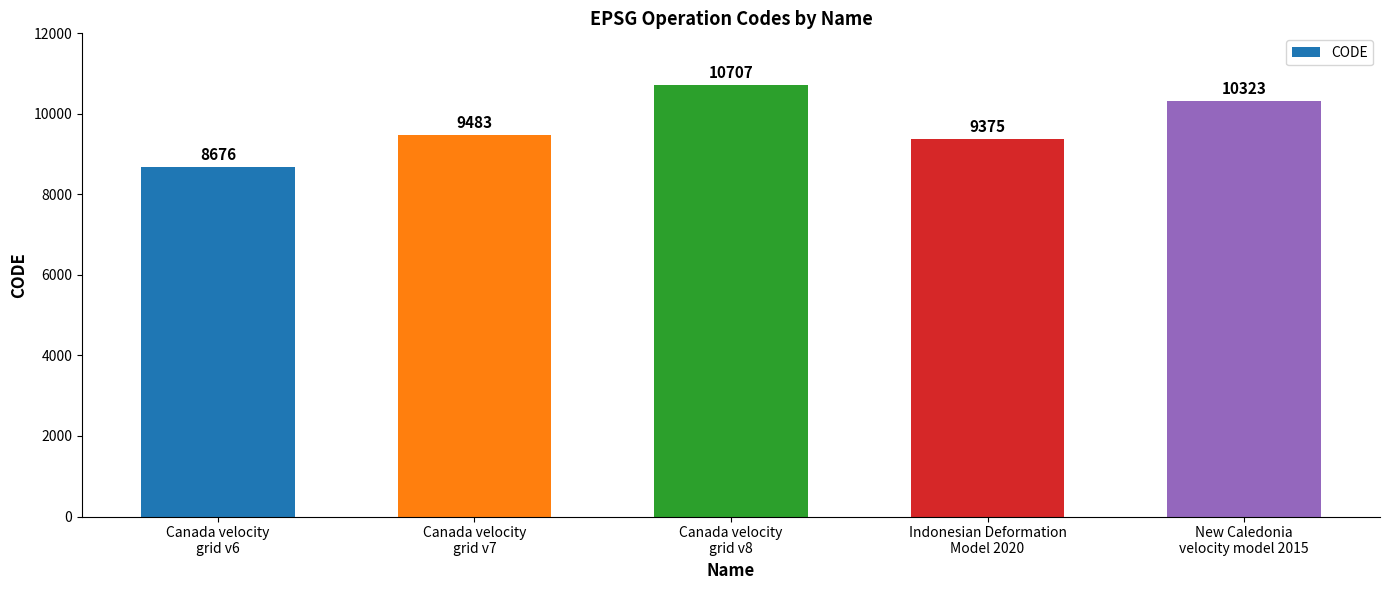

Reading right to left, what are all the values shown in this chart?

New Caledonia
velocity model 2015=10323	Indonesian Deformation
Model 2020=9375	Canada velocity
grid v8=10707	Canada velocity
grid v7=9483	Canada velocity
grid v6=8676